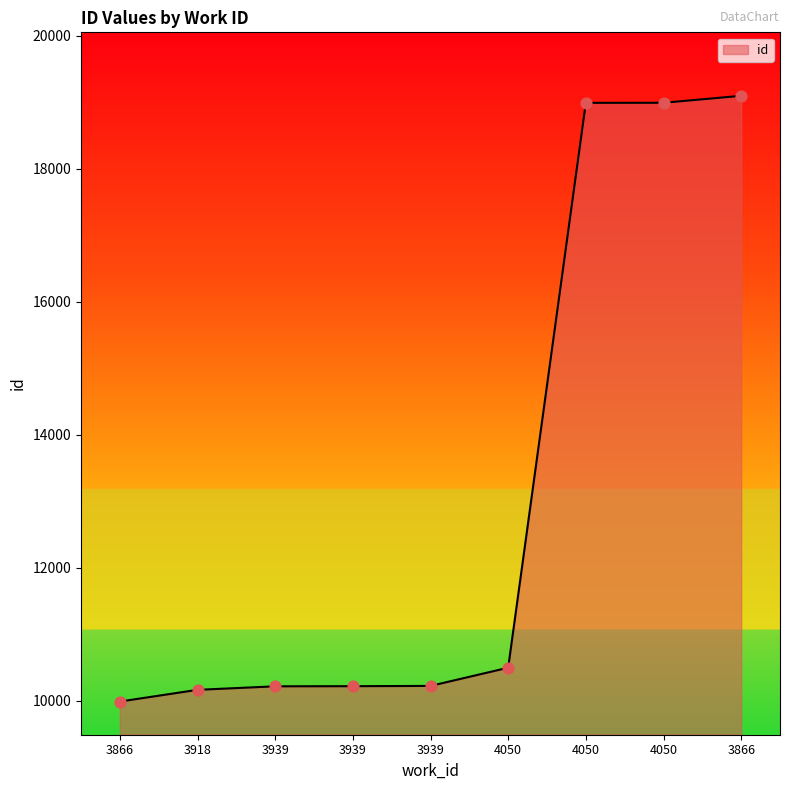

What is the change in value from 3939 to 4050?

+278